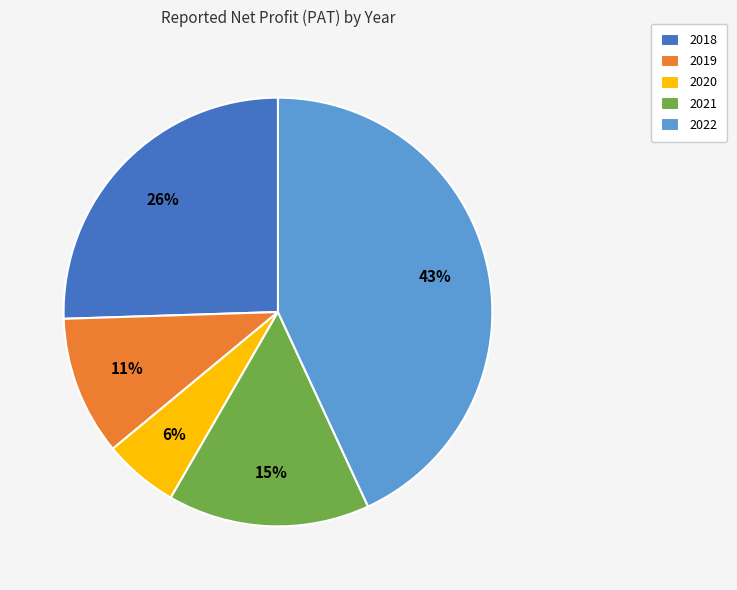

Count the number of slices in the pie.

5